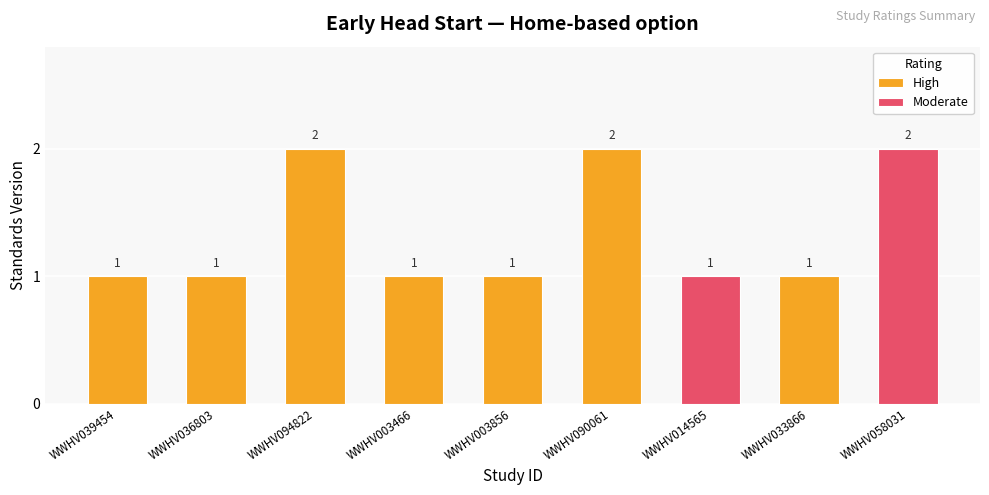

What is the greatest value displayed?

2